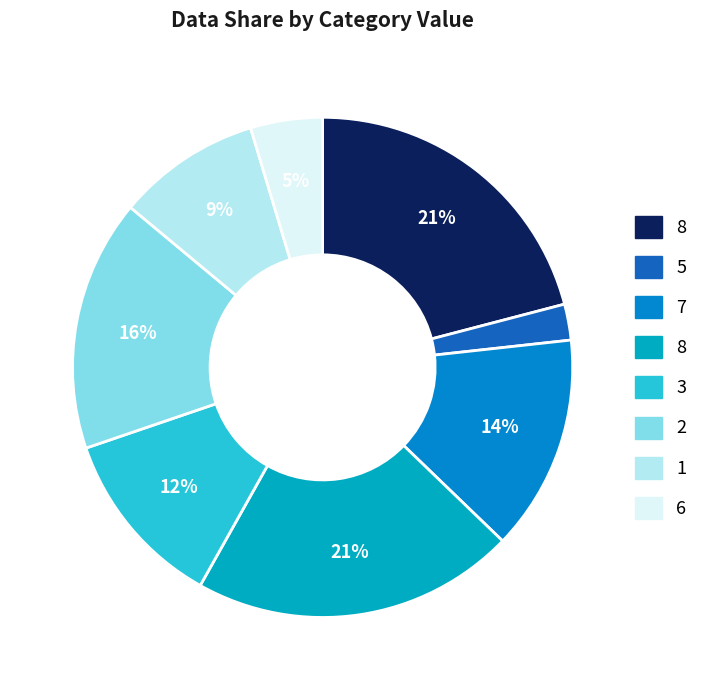

Count the number of slices in the pie.

8